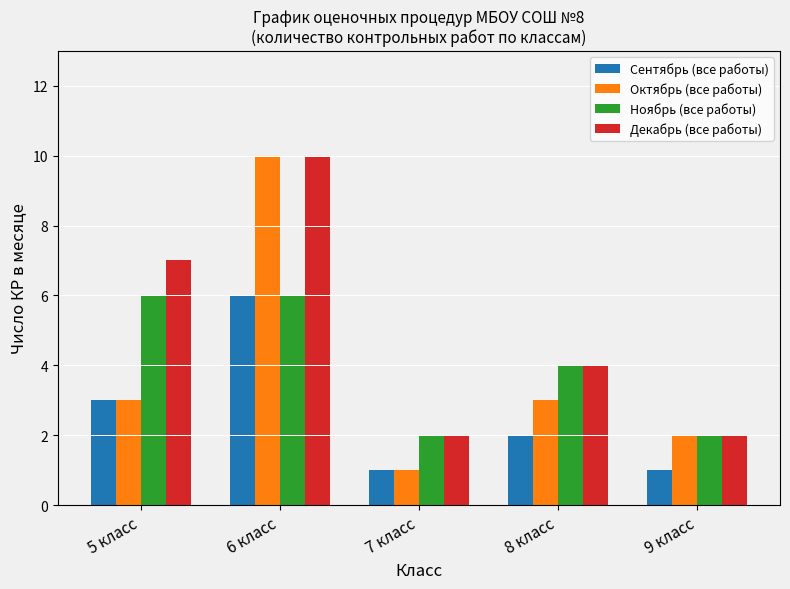

How many bars are there in total?

20